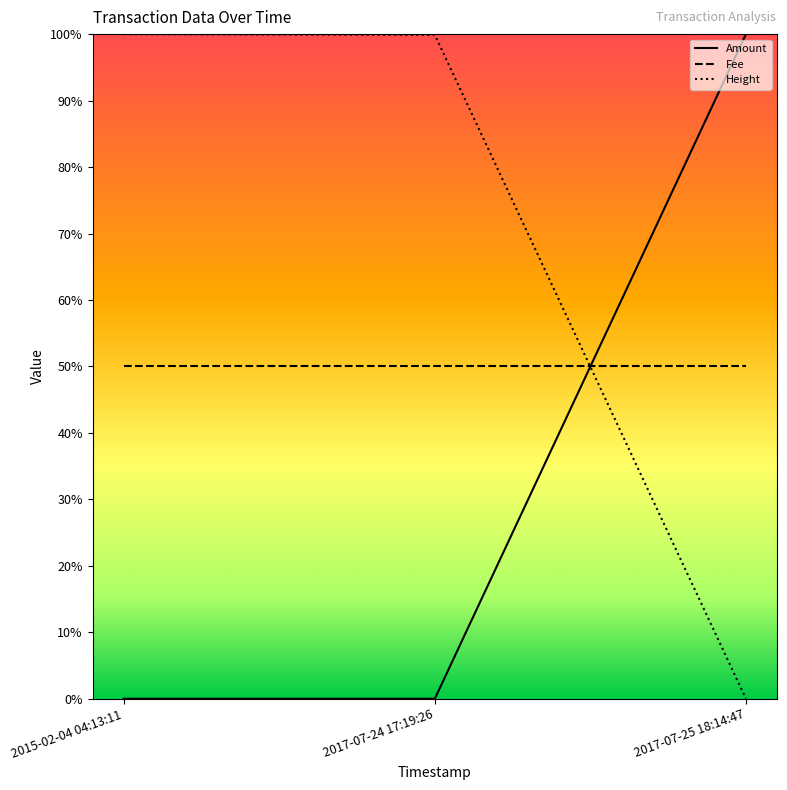

Which series has the largest total across all categories?

Height